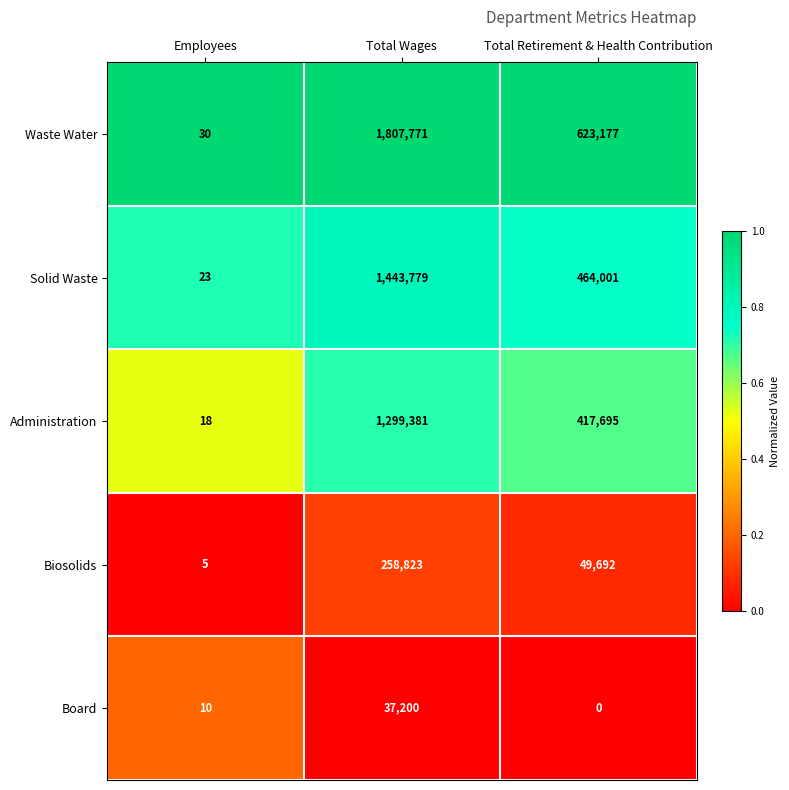

True or false: Board has a value of 10 at Employees.

True